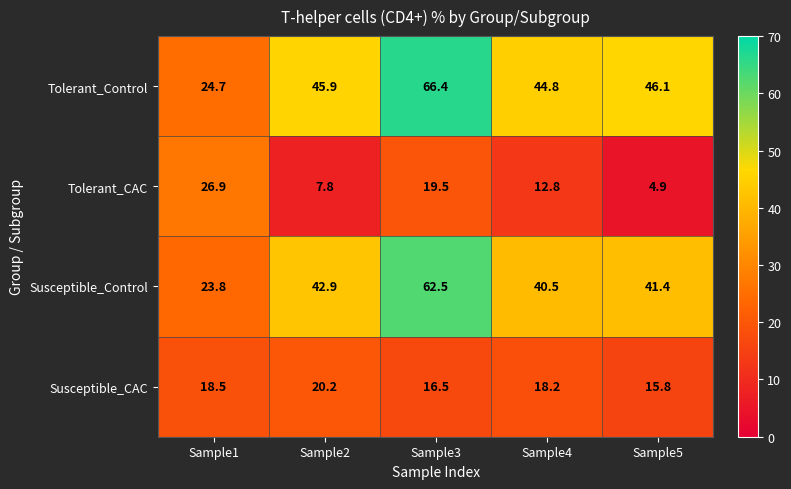

Reading right to left, transcribe all the data shown in this chart.

Tolerant_Control: 46.1	44.8	66.4	45.9	24.7
Tolerant_CAC: 4.9	12.8	19.5	7.8	26.9
Susceptible_Control: 41.4	40.5	62.5	42.9	23.8
Susceptible_CAC: 15.8	18.2	16.5	20.2	18.5